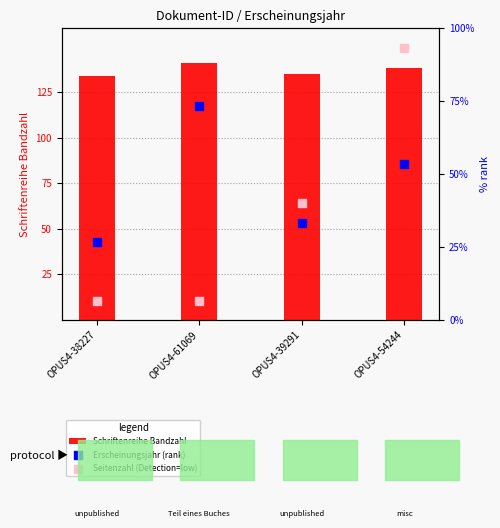

Which series reaches the minimum Y coordinate?

Seitenzahl (Detection=low)